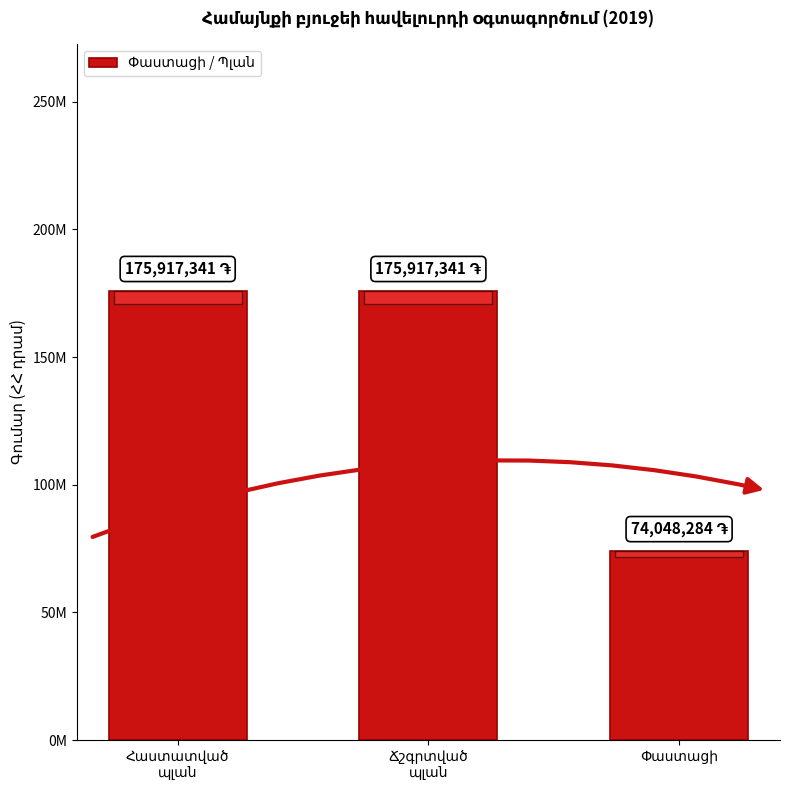

The value at Ճշգրտված
պլան is 175917341.4. True or false?

True